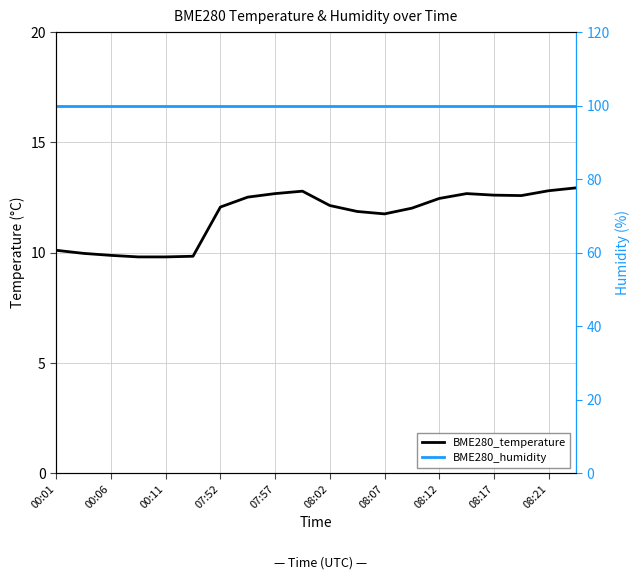

True or false: BME280_temperature and BME280_humidity cross at least once.

False